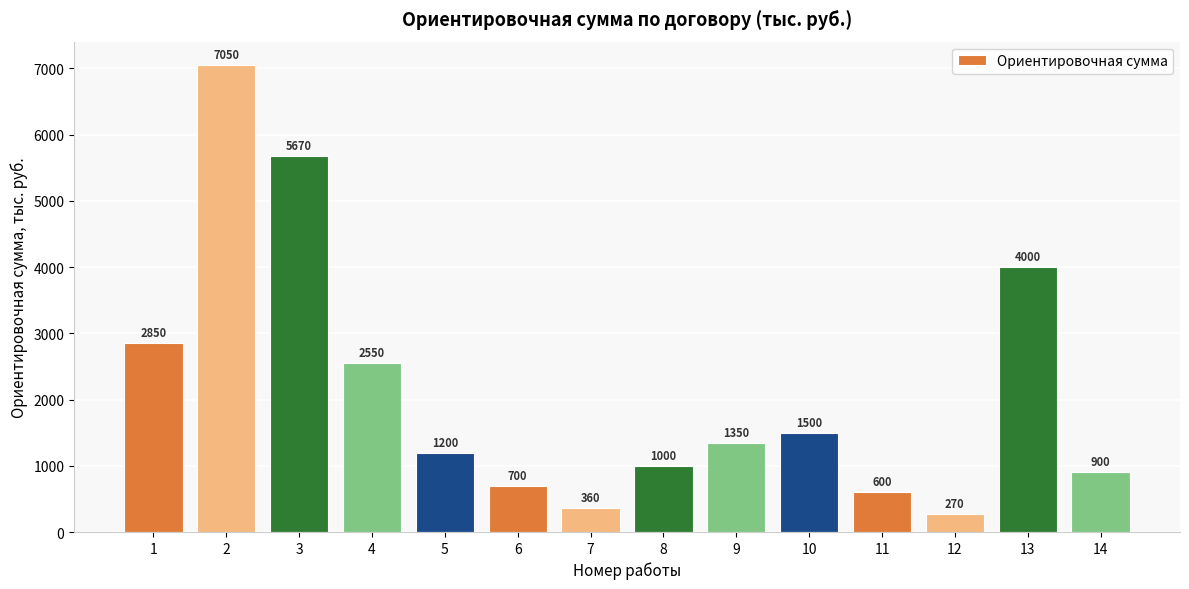

What is the difference between the values at 14 and 11?

300